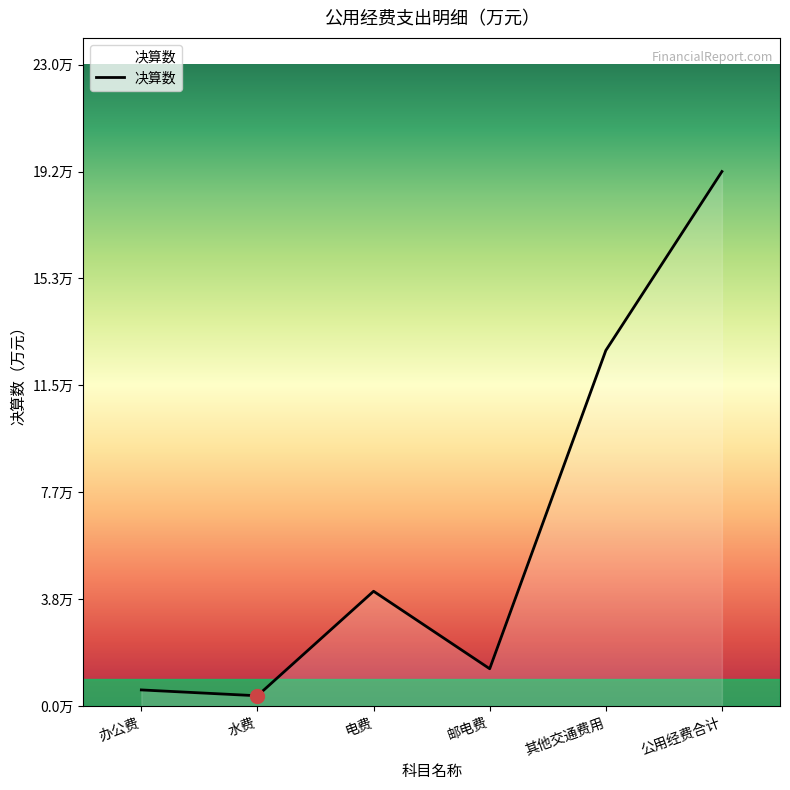

Reading left to right, list all the values displayed in this chart.

办公费=0.6	水费=0.4	电费=4.1	邮电费=1.3	其他交通费用=12.8	公用经费合计=19.2